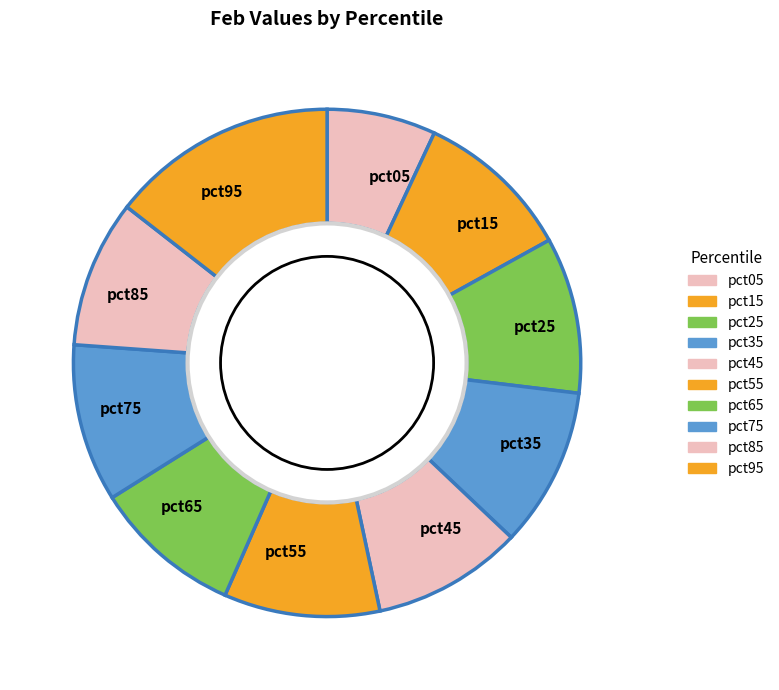

Does pct95 represent more than half of the total?

No